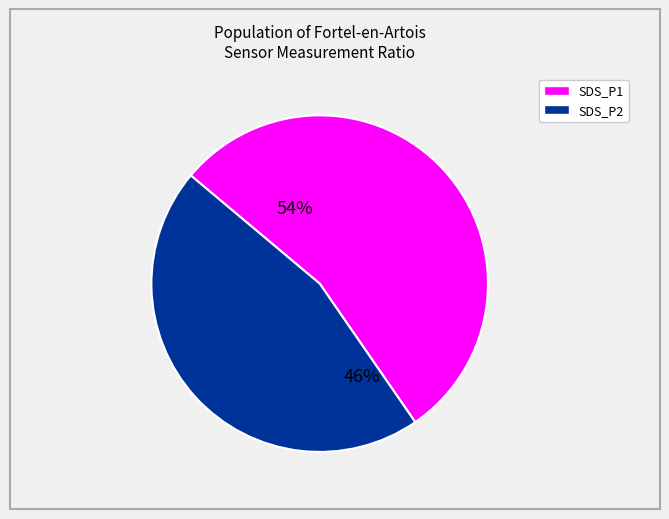

Does any single category account for the majority?

Yes